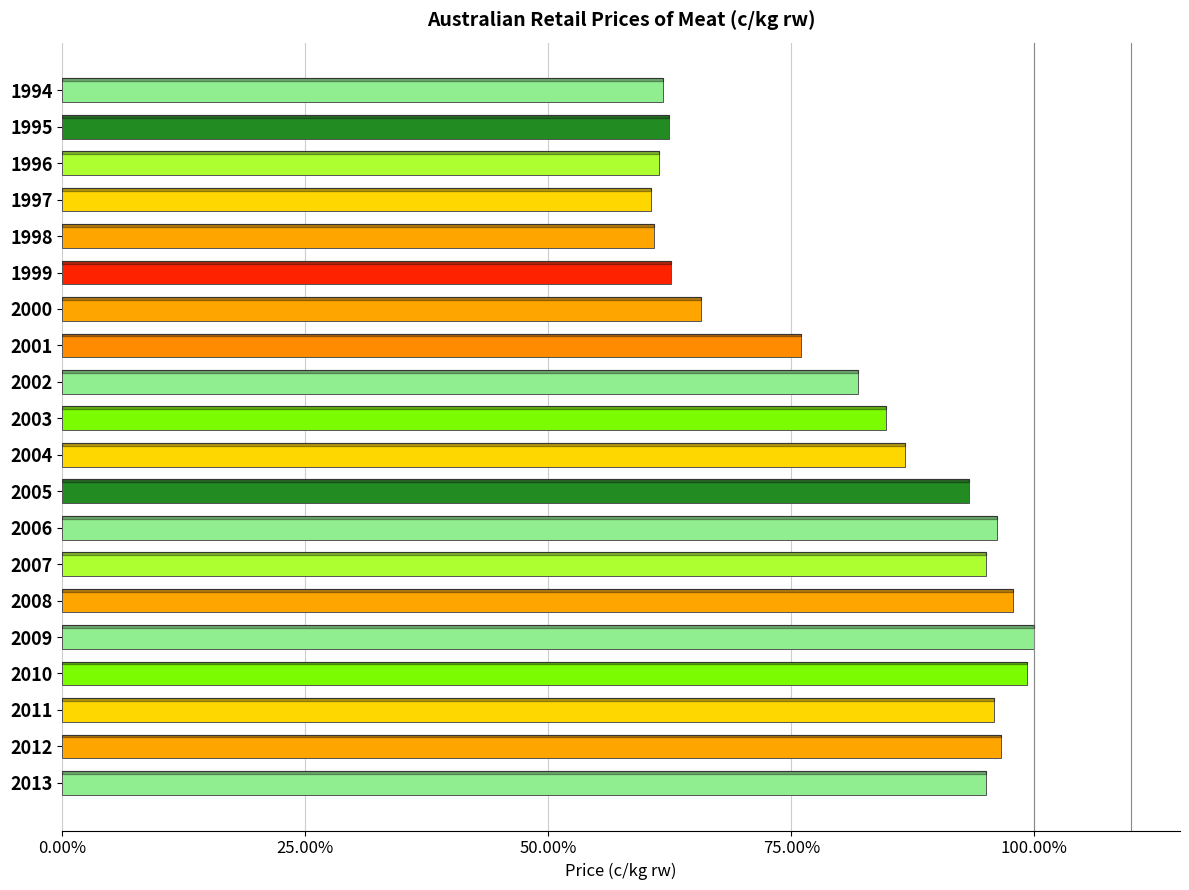

What is the difference between the second highest and minimum values?

38.7